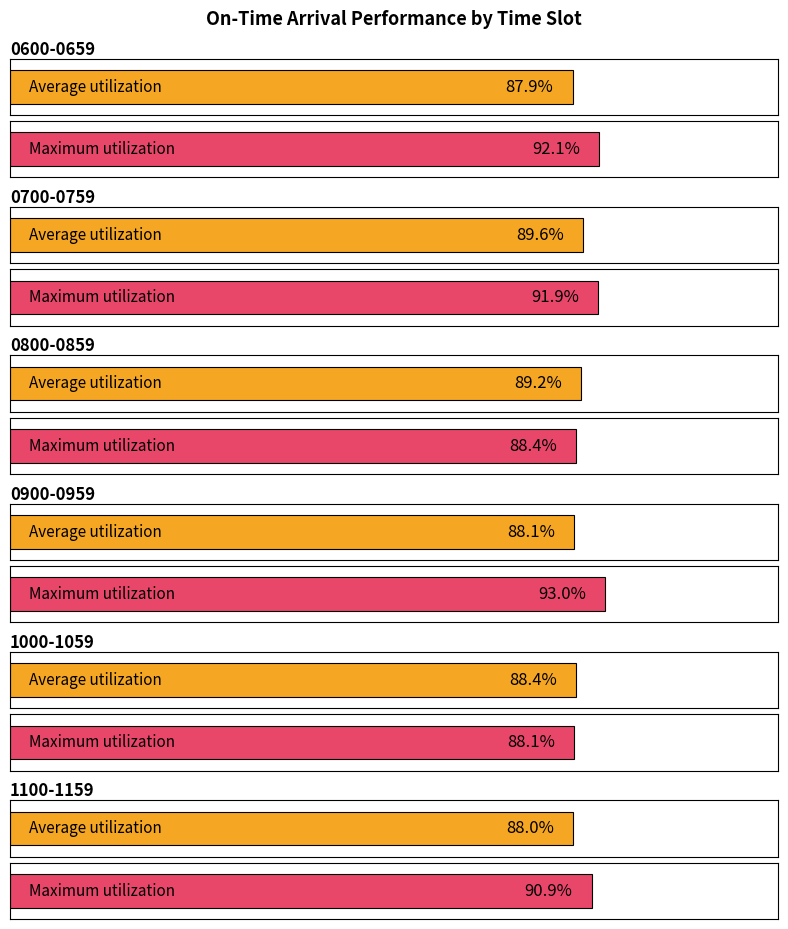

Does the chart contain stacked bars?

No